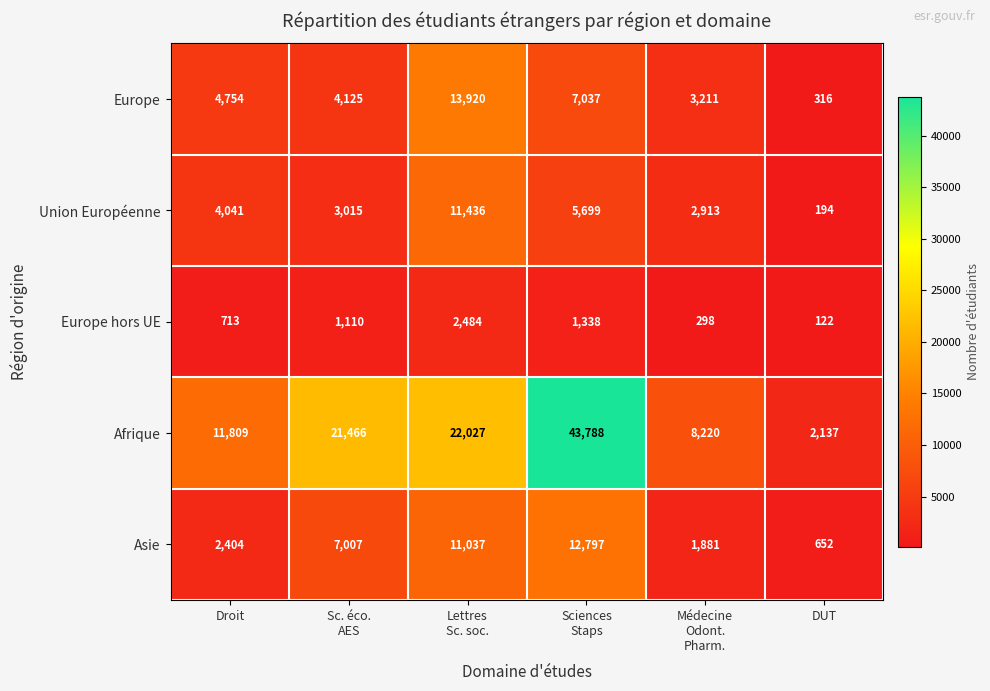

Rank the series at Sciences
Staps from lowest to highest value.

Europe hors UE, Union Européenne, Europe, Asie, Afrique